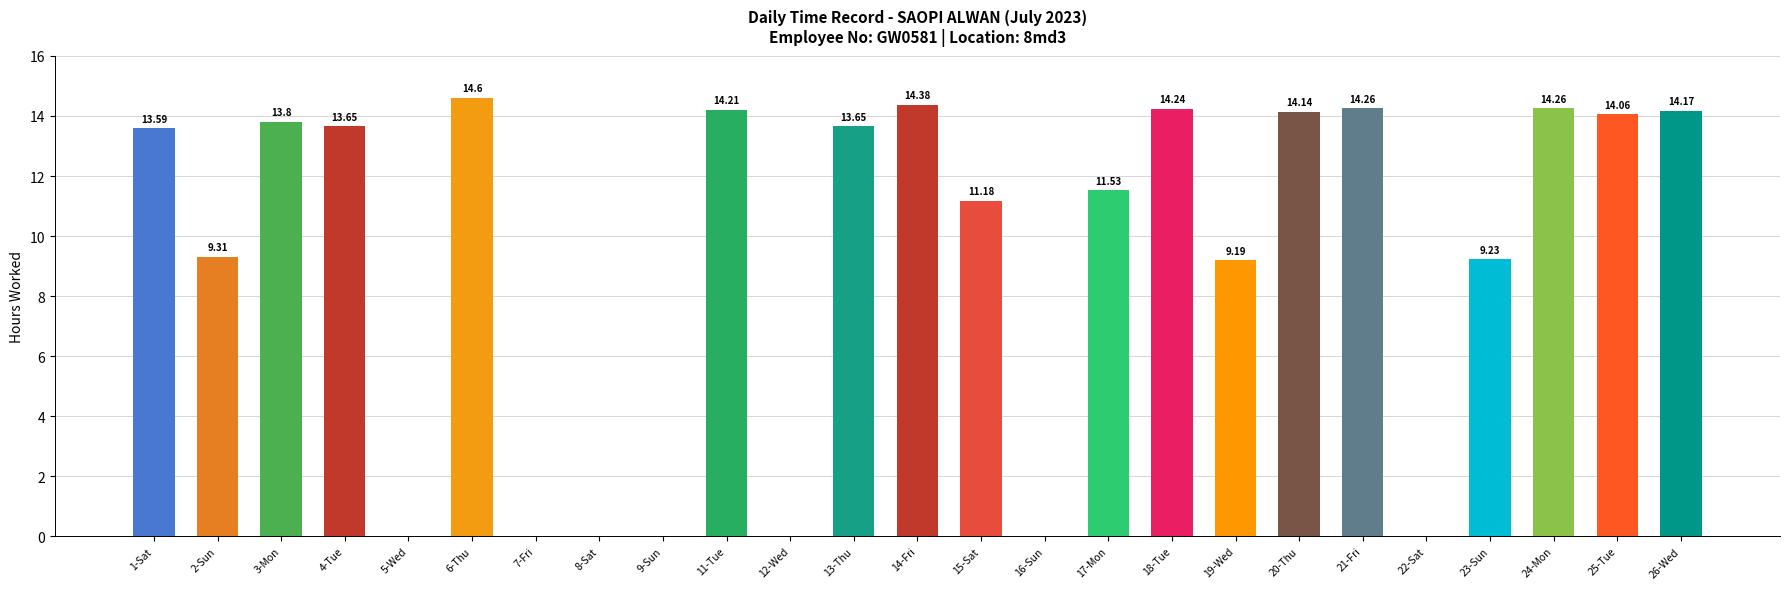

Which has a higher value, 23-Sun or 3-Mon?

3-Mon